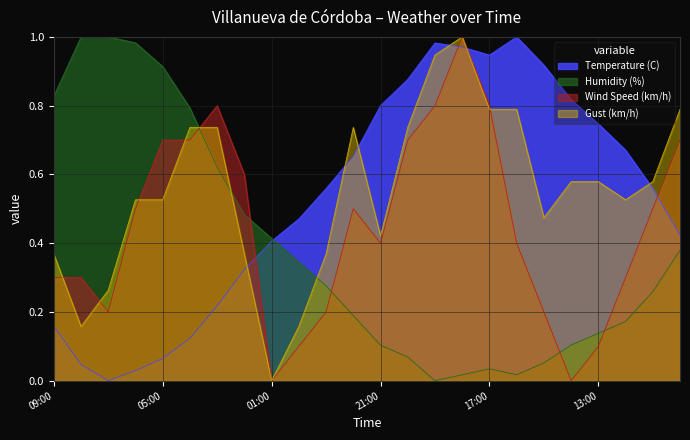

Is the value of Humidity (%) at 20:00 greater than the value of Temperature (C) at 17:00?

No